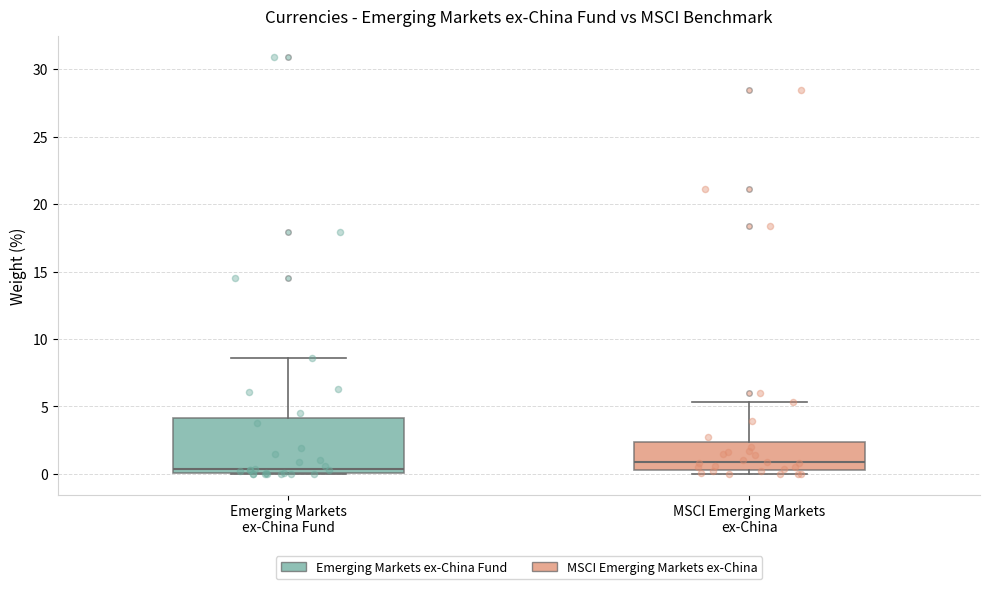

Reading left to right, transcribe this box plot: for each box, give where its median line is, the range the box spans, and where its two whiskers end, as read against the y-axis. The values are not printed on the chart, so give them approximately, as read against the axis.

Emerging Markets ex-China Fund: median 0.5, box 0.0 to 4.0, whiskers 0.0 to 8.5
MSCI Emerging Markets ex-China: median 1.0, box 0.5 to 2.5, whiskers 0.0 to 5.5